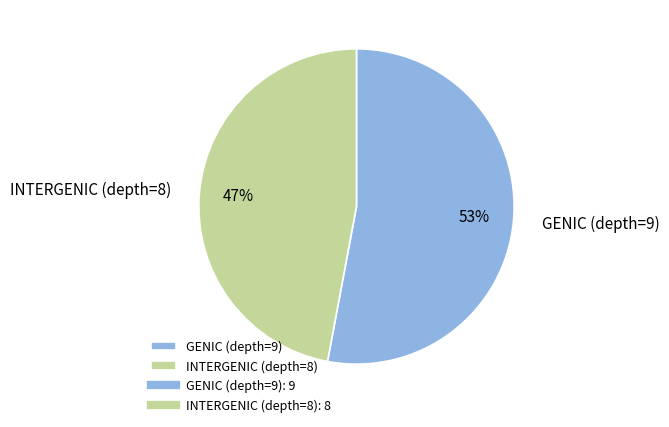

Does any single category account for the majority?

Yes